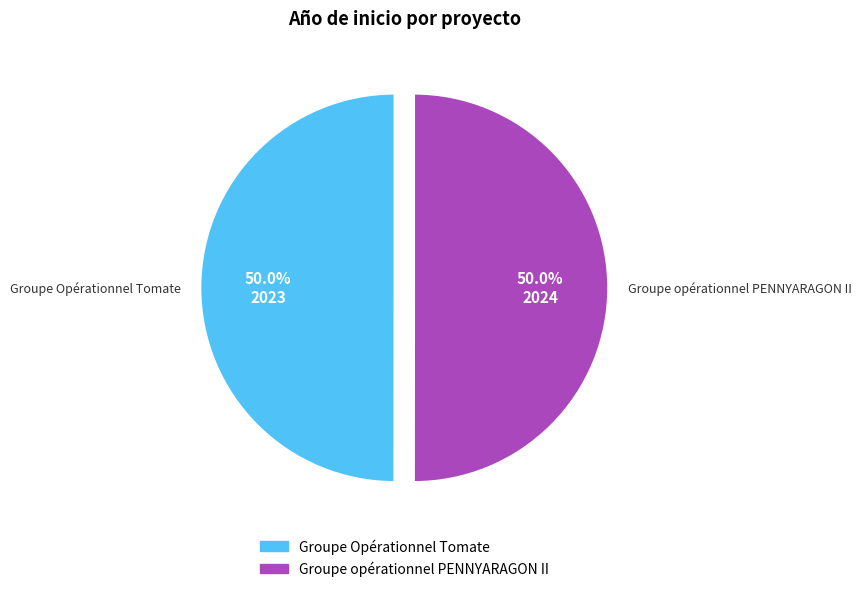

Count the number of slices in the pie.

2